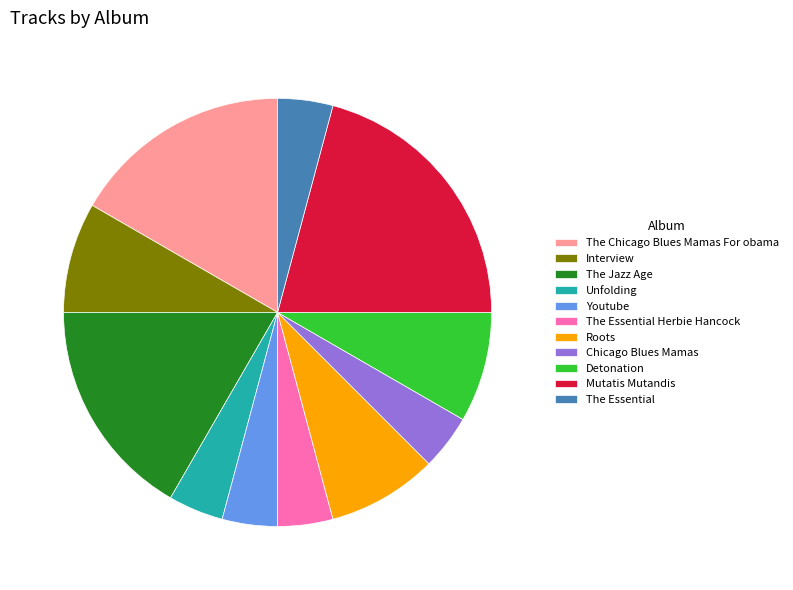

Between Detonation and Mutatis Mutandis, which is larger?

Mutatis Mutandis